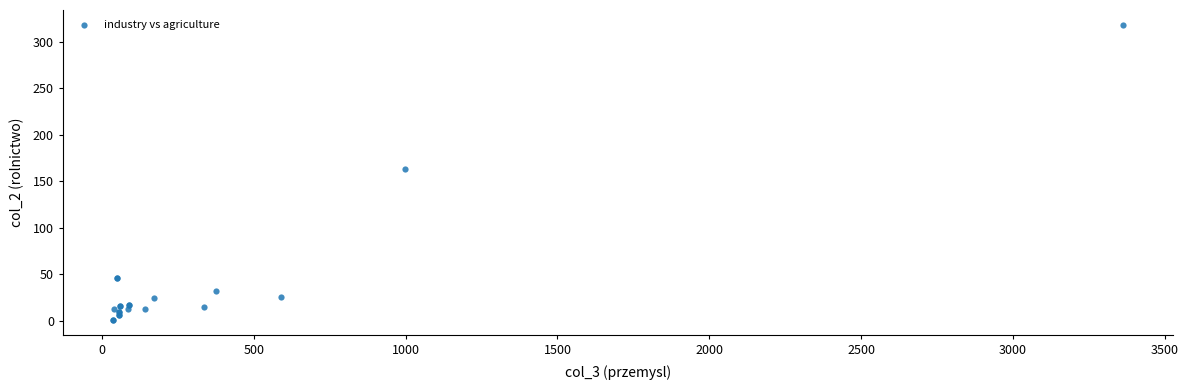

What Y value in the scatter plot is closest to 159?

163